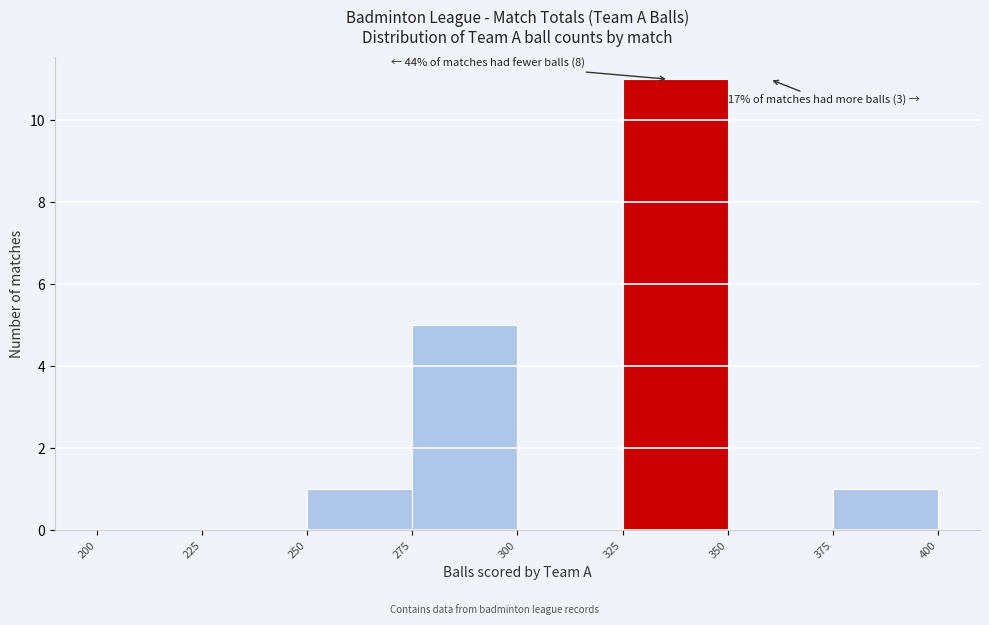

Over which range of the x-axis is the bar tallest?

325 to 350